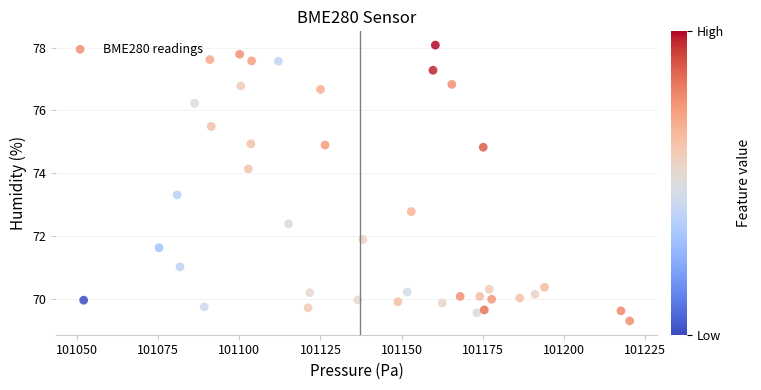

What is the range of X values (max minus min)?

168.1